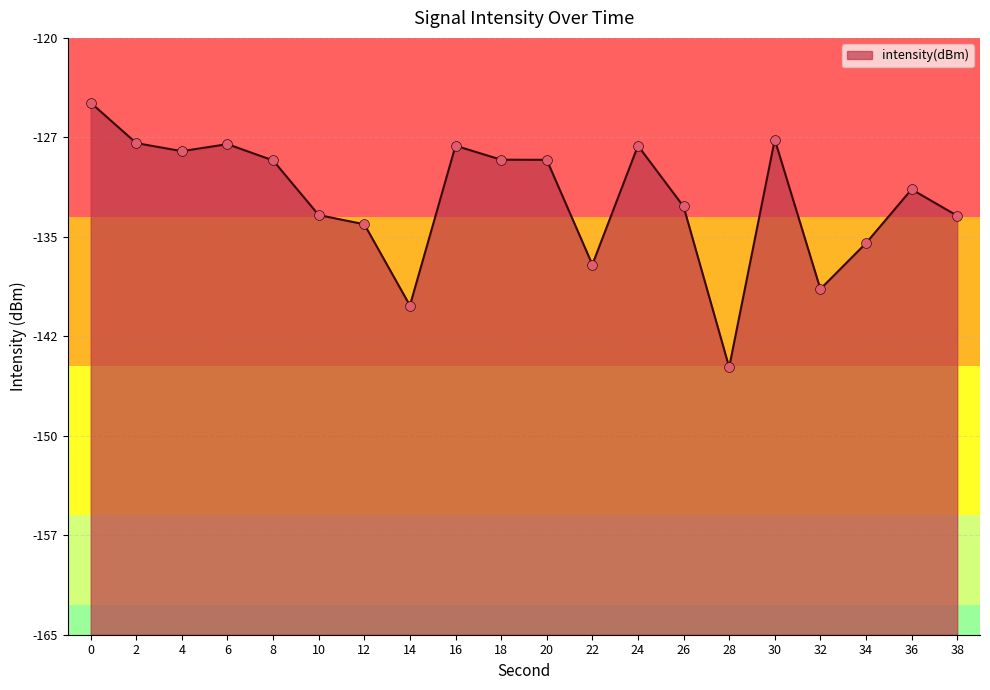

Between 26 and 2, which is larger?

2